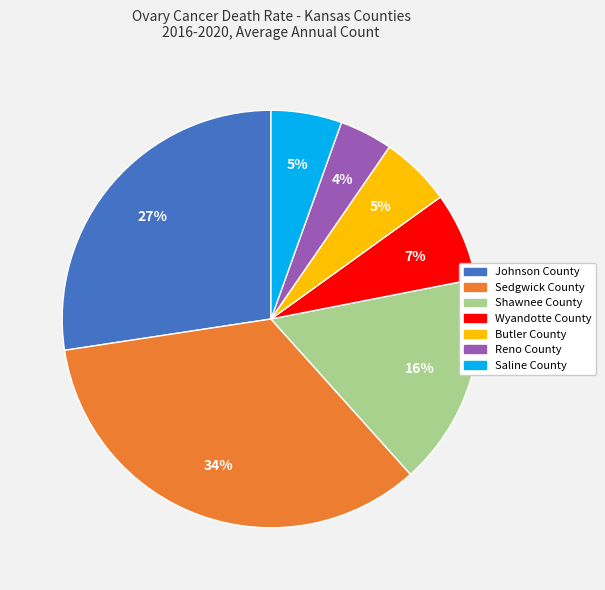

What percentage is the Saline County slice, to the nearest percent?

5%